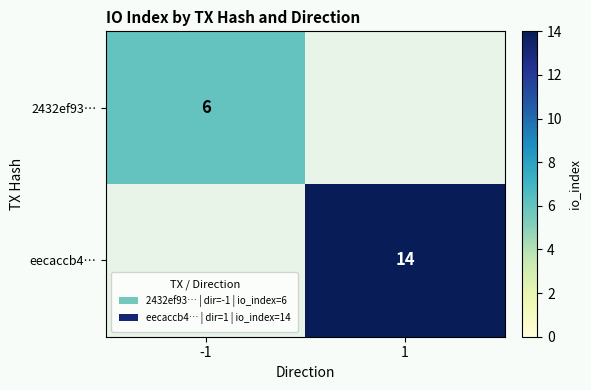

True or false: eecaccb4… has a value of 14 at 1.

True